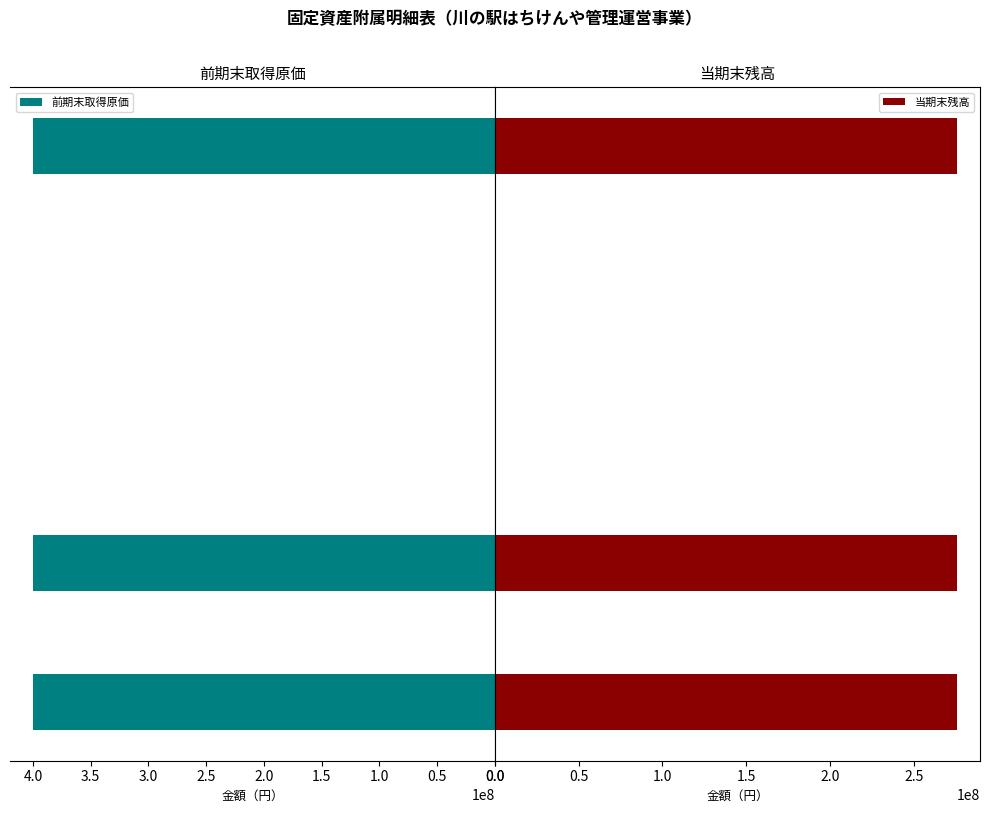

Does the chart contain any negative values?

No